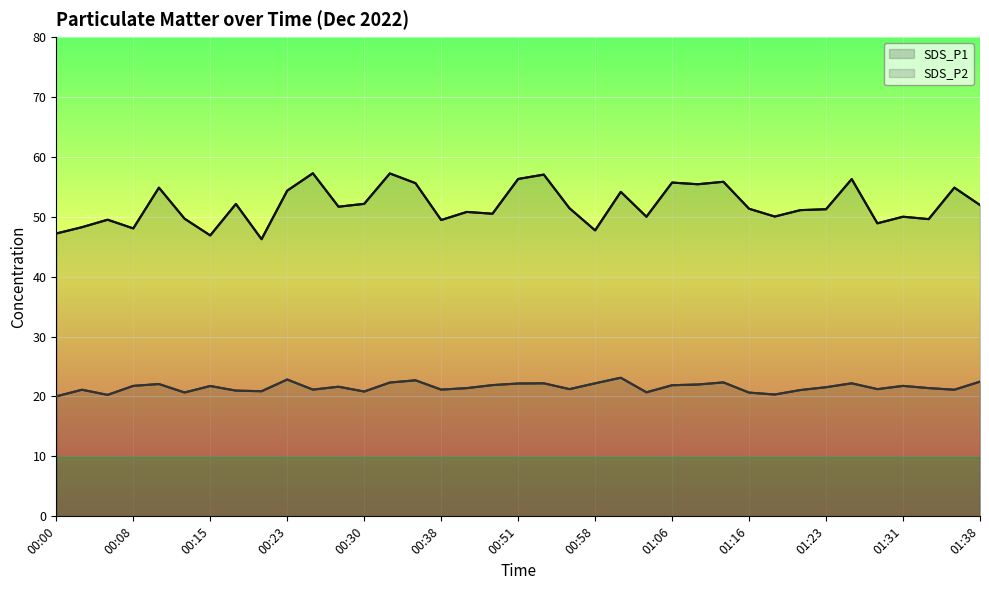

How many interior local valleys does the SDS_P1 series have?

12